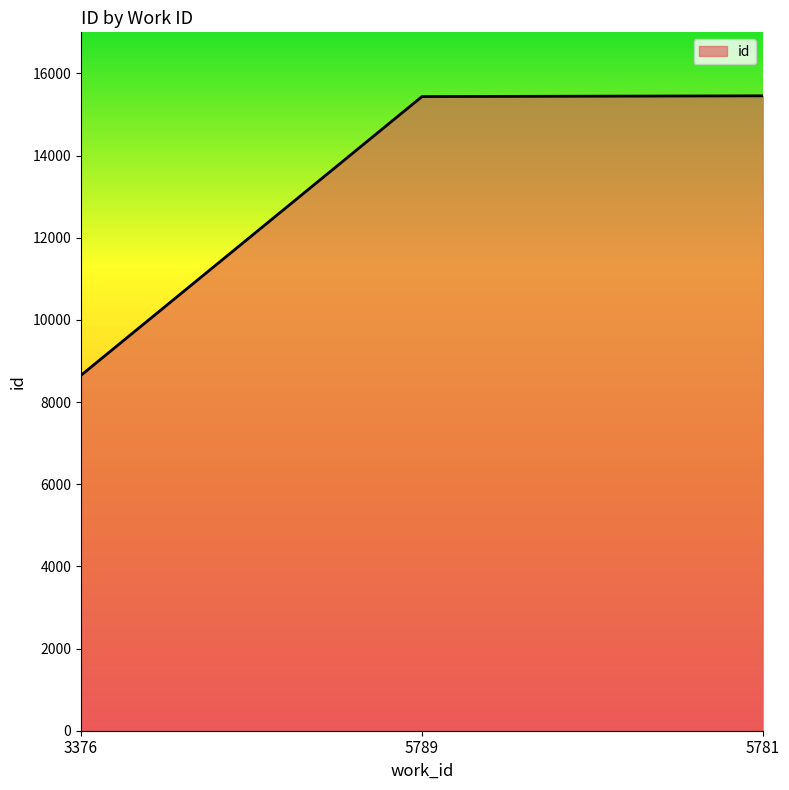

True or false: the data shows 22335 at 5789.

False